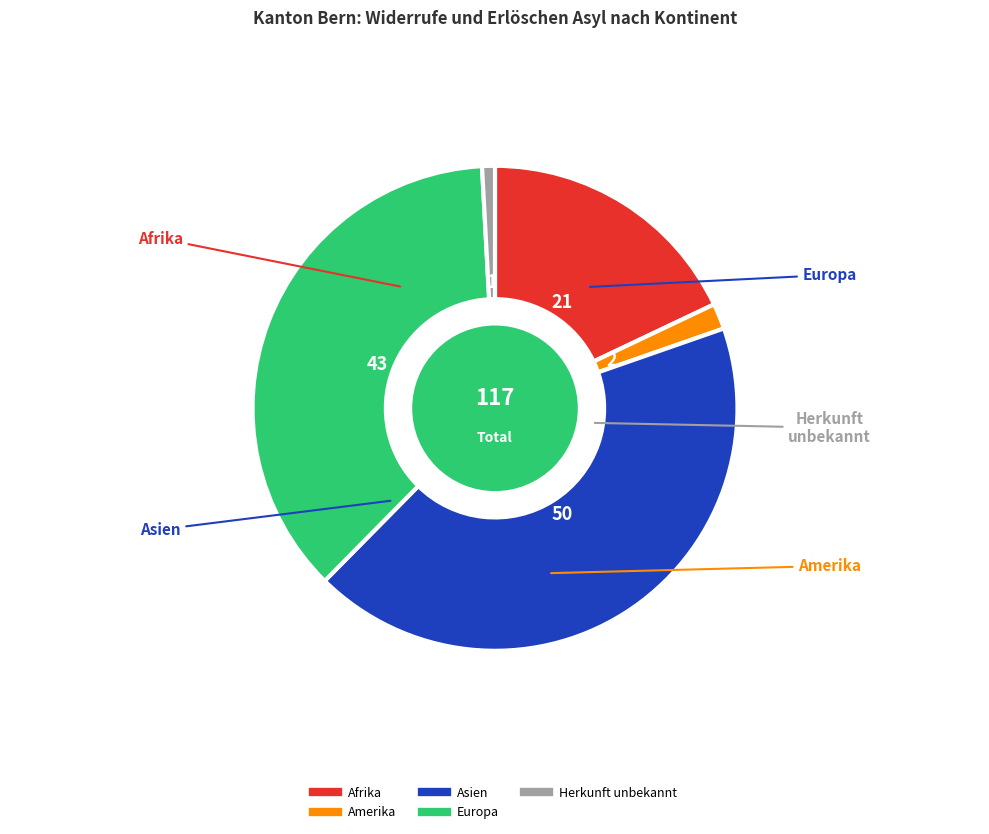

Rank the categories by value from highest to lowest.

Asien, Europa, Afrika, Amerika, Herkunft unbekannt